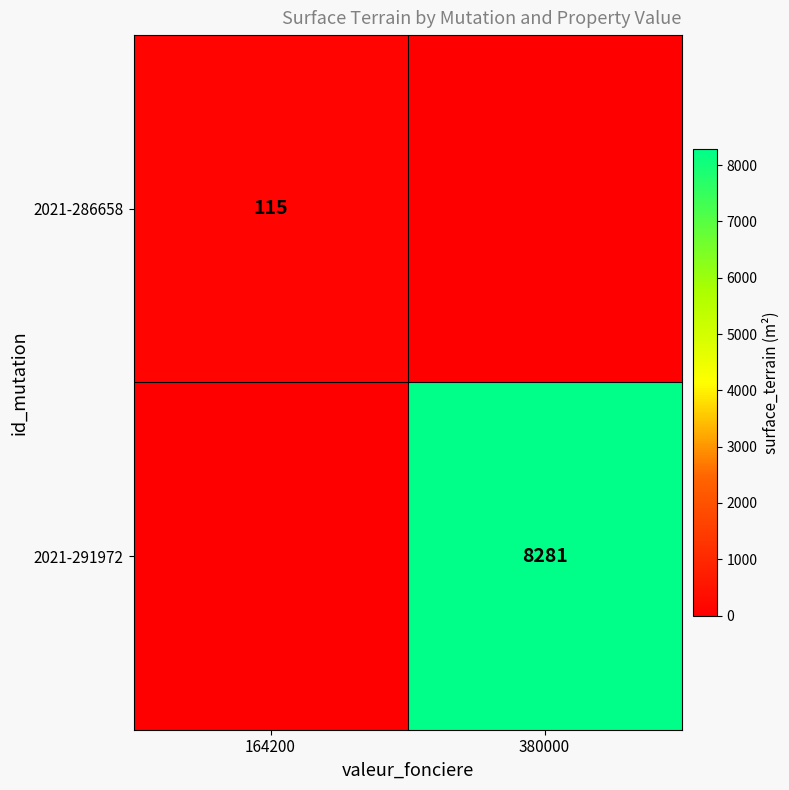

At which category does the chart reach its minimum across all series?

380000